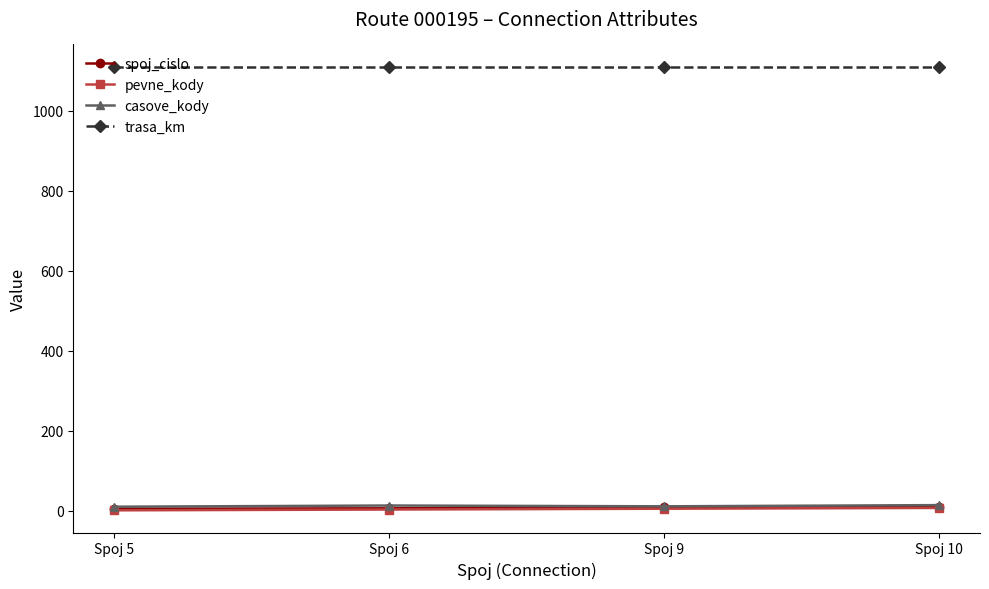

What is the difference between the spoj_cislo values at Spoj 10 and Spoj 6?

4